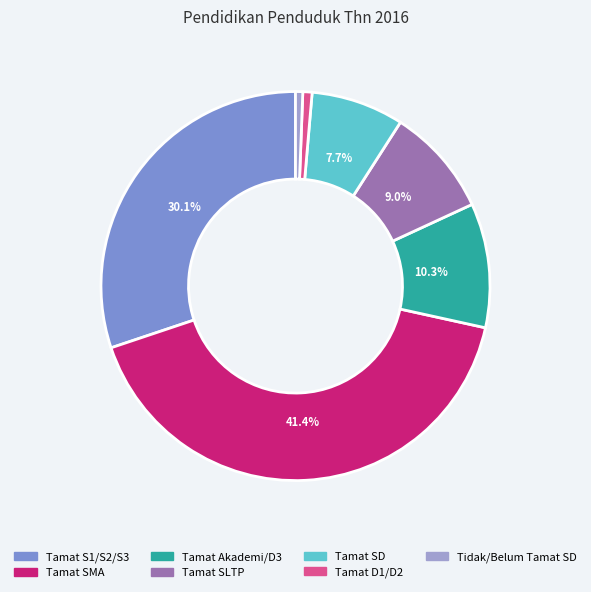

Between Tamat Akademi/D3 and Tamat S1/S2/S3, which is larger?

Tamat S1/S2/S3